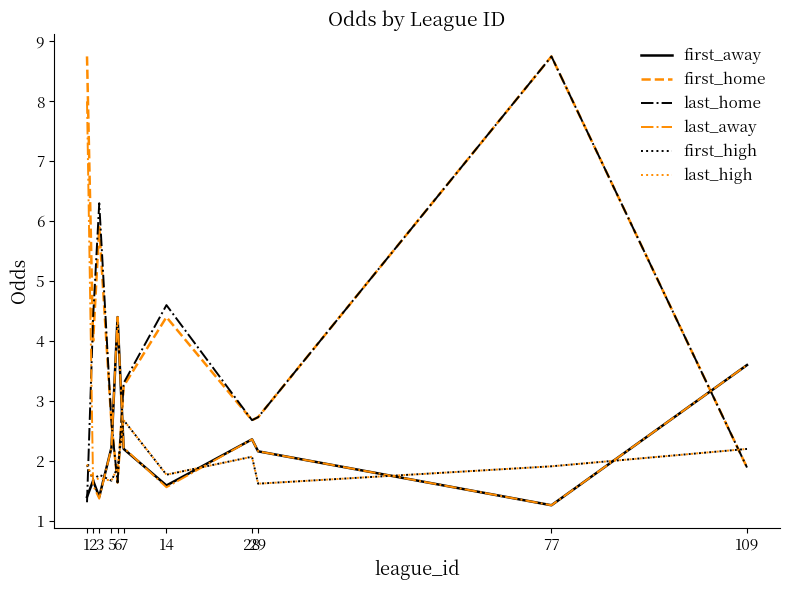

The value of last_high at 7 is 3.7. True or false?

False